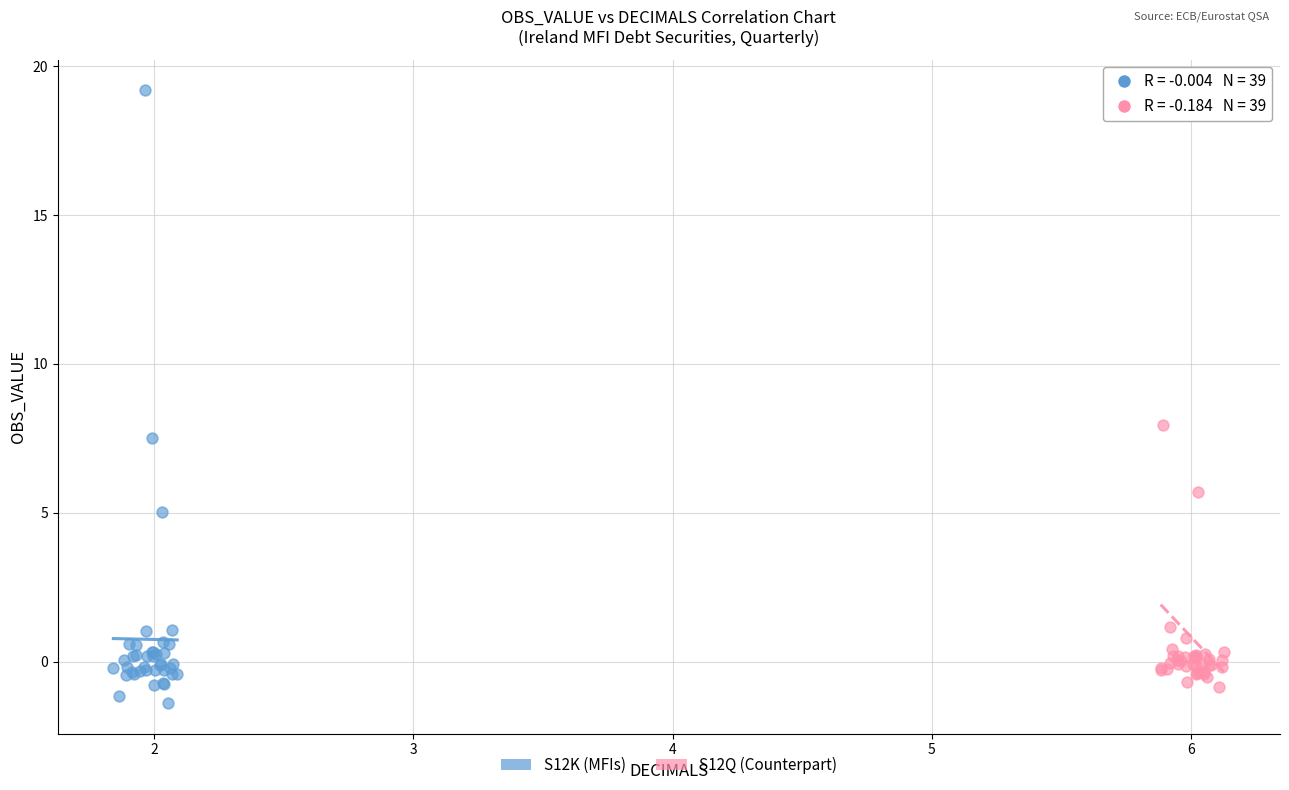

Which series has the widest spread of Y values?

S12K (MFIs)